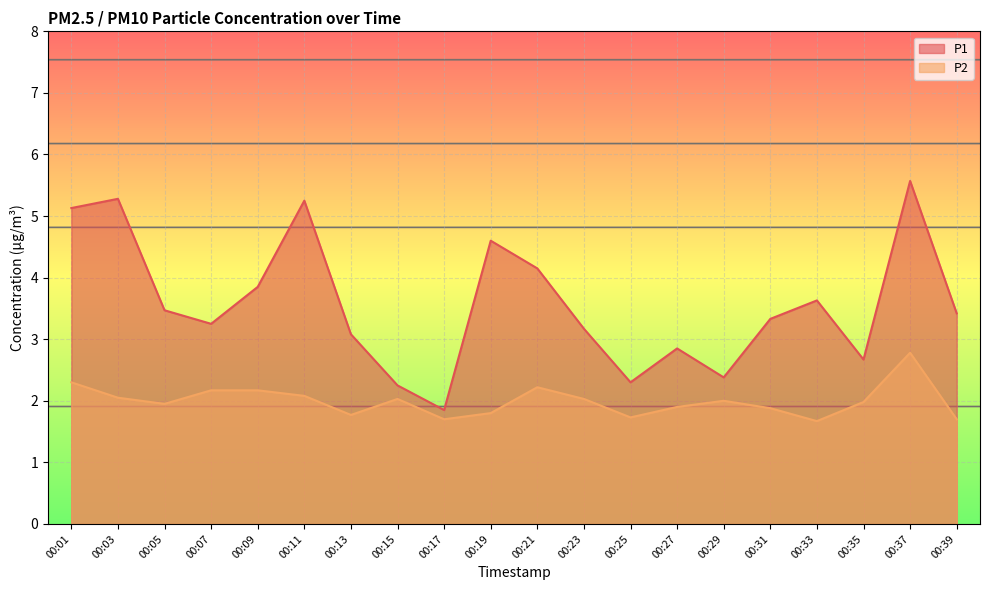

Reading right to left, what are all the values shown in this chart?

P1: 3.4	5.6	2.7	3.6	3.3	2.4	2.9	2.3	3.2	4.2	4.6	1.9	2.2	3.1	5.2	3.9	3.2	3.5	5.3	5.1
P2: 1.7	2.8	2.0	1.7	1.9	2.0	1.9	1.7	2.0	2.2	1.8	1.7	2.0	1.8	2.1	2.2	2.2	1.9	2.0	2.3